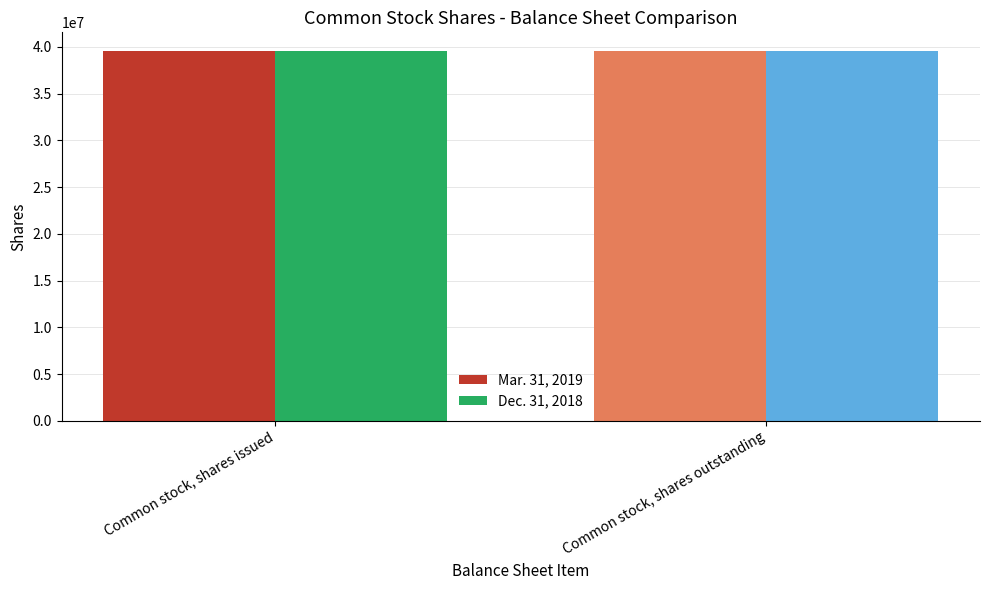

True or false: Dec. 31, 2018 has a value of 39547558 at Common stock, shares issued.

True